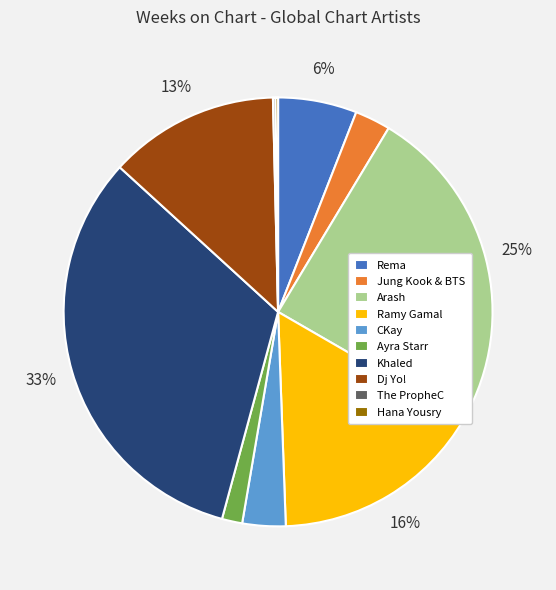

What is the largest slice in the pie chart?

Khaled